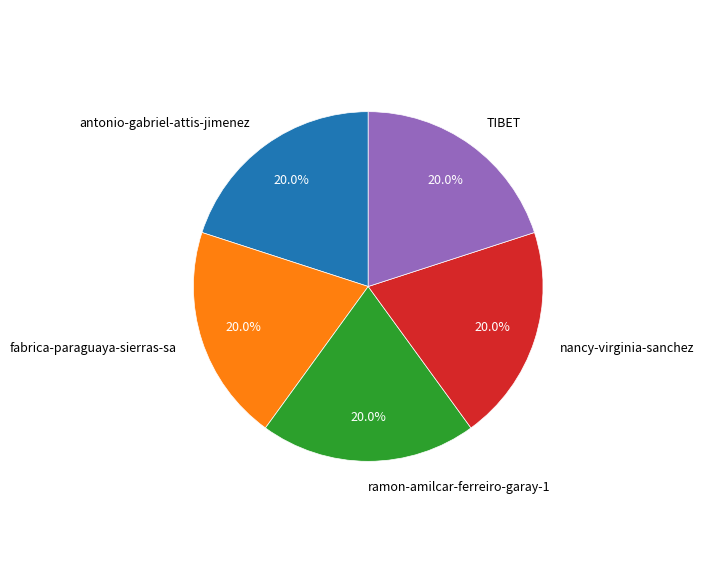

How many segments does this pie chart have?

5